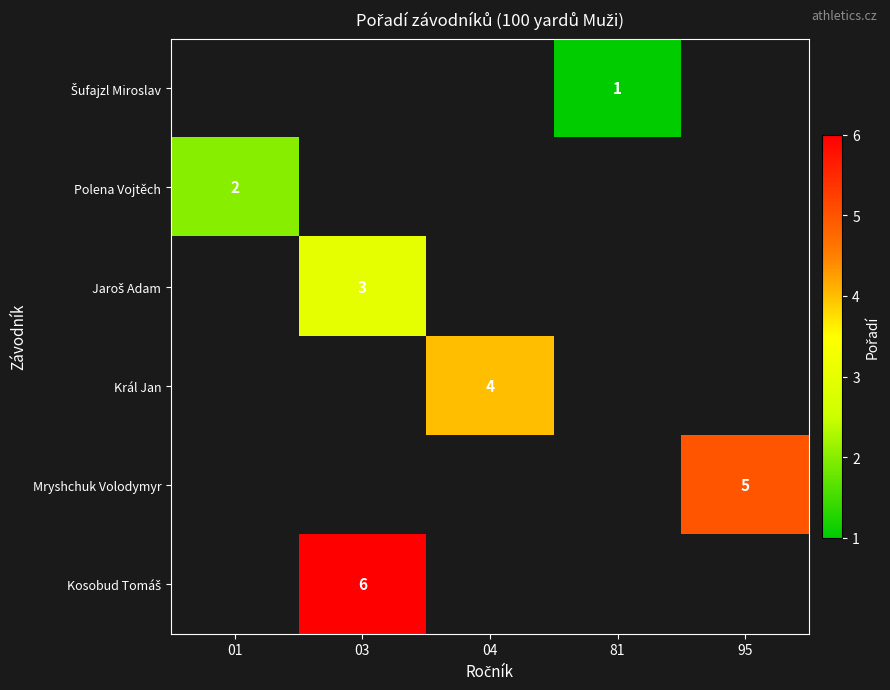

The value of Polena Vojtěch at 01 is 1. True or false?

False